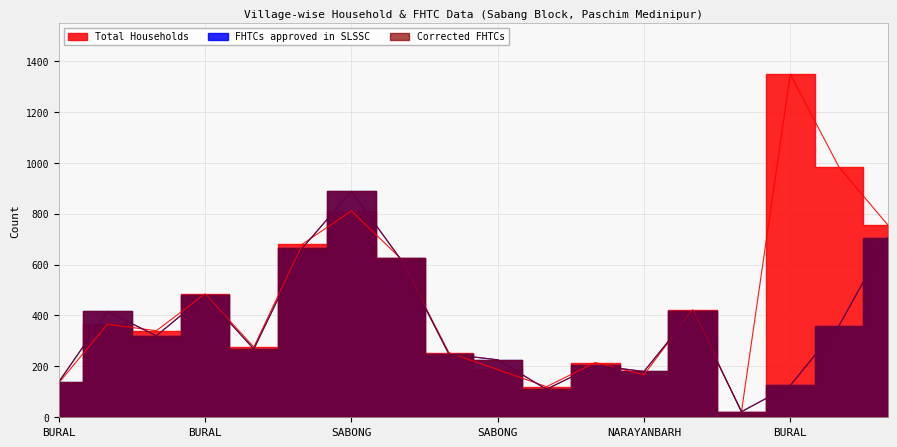

How many data points in FHTCs approved in SLSSC are less than 320?

9